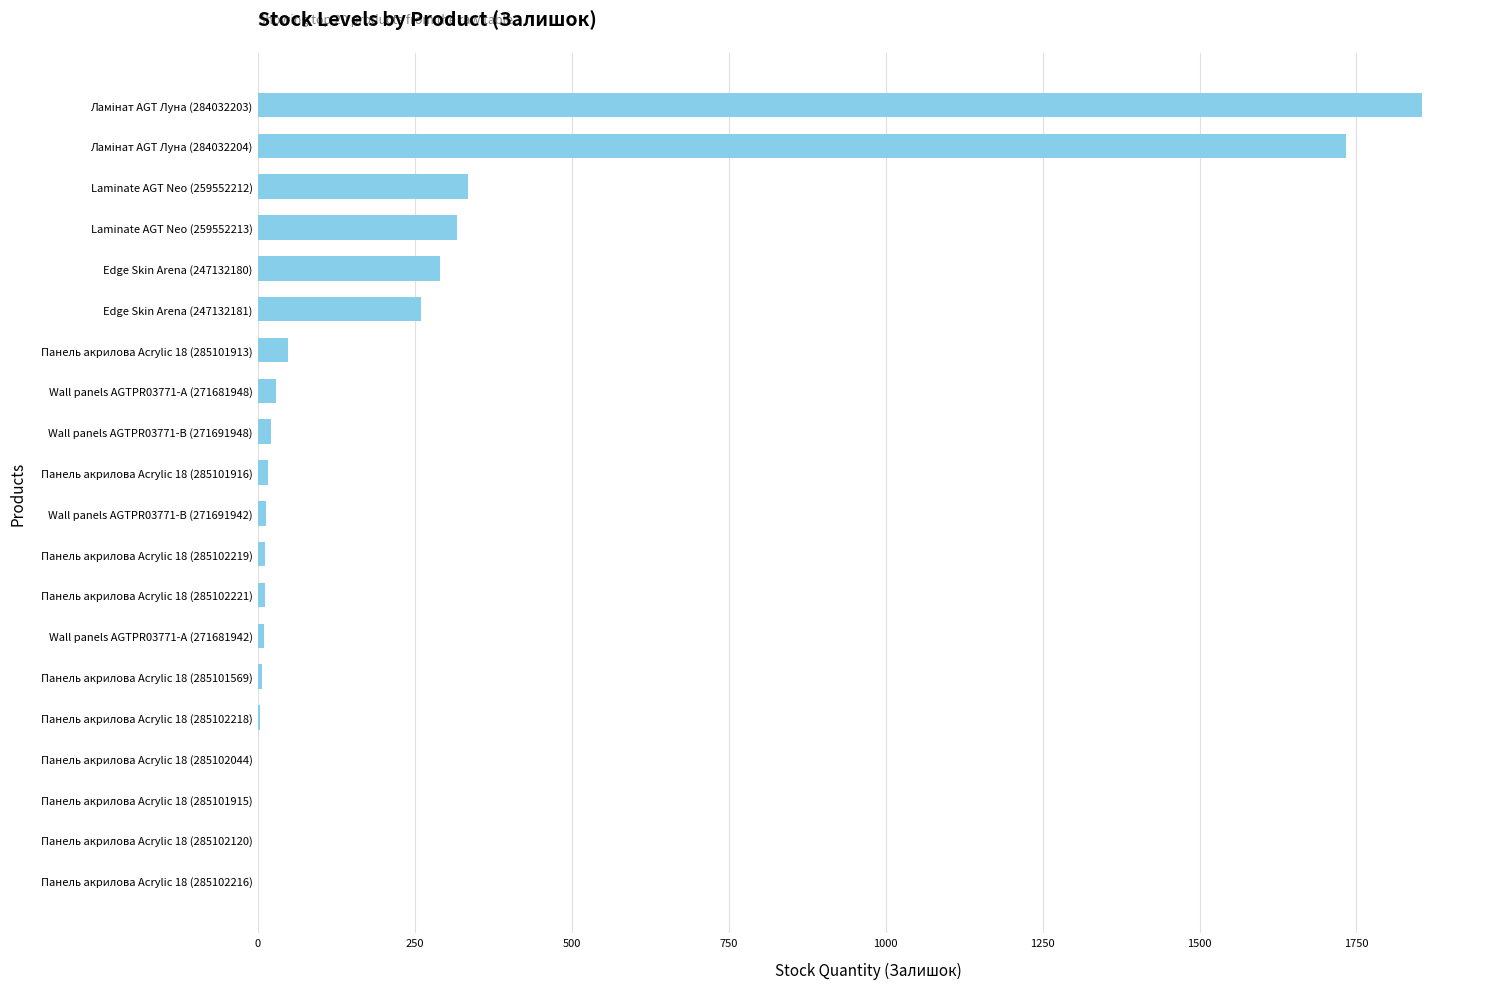

Is it true that the value at Laminate AGT Neo (259552213) is 318?

True